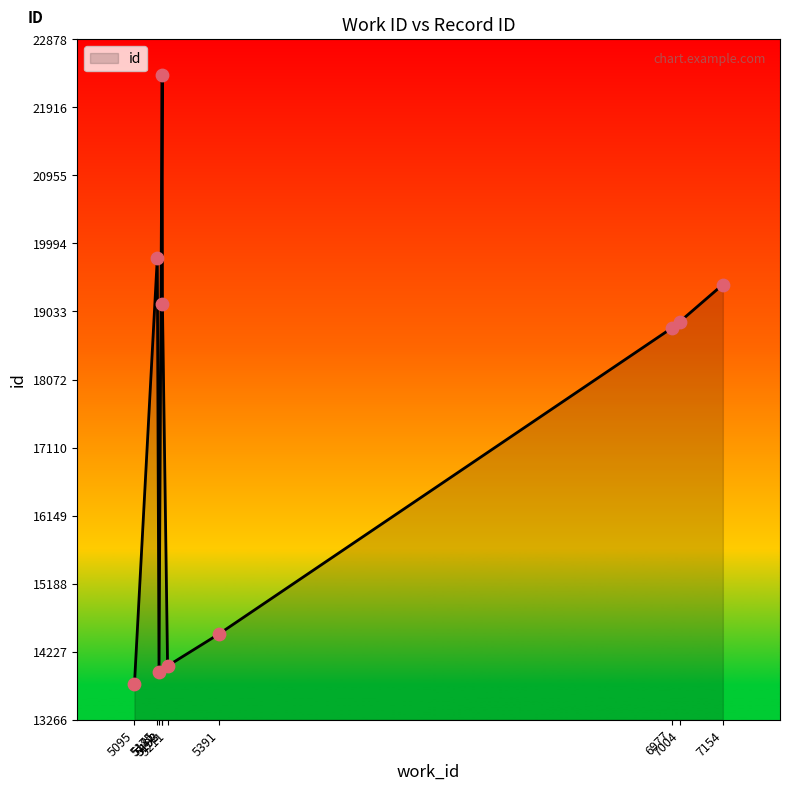

What is the maximum value shown in the chart?

22378